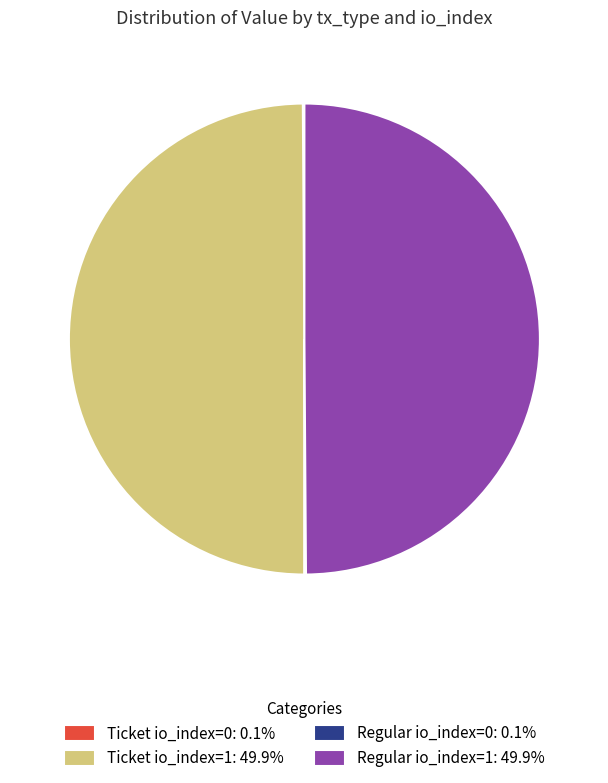

To the nearest percent, what is the average slice percentage?

25%